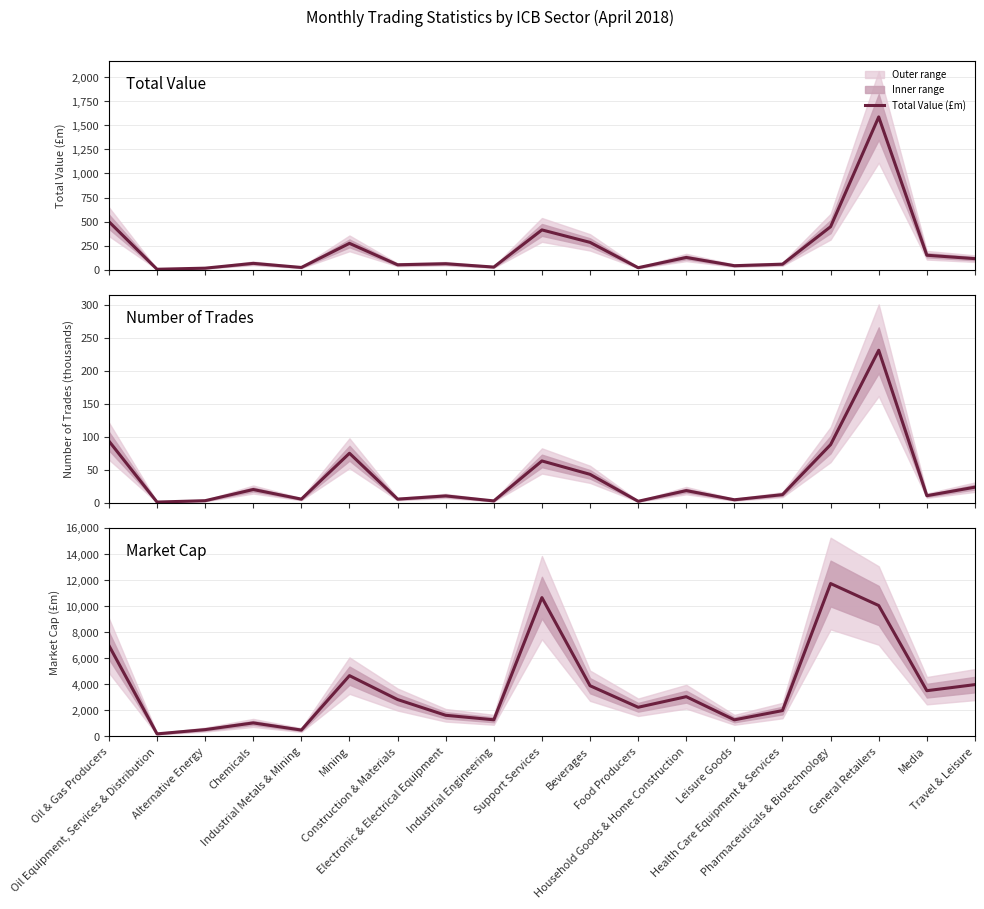

At which category does Number of Trades (thousands) reach its first local valley?

Oil Equipment, Services & Distribution